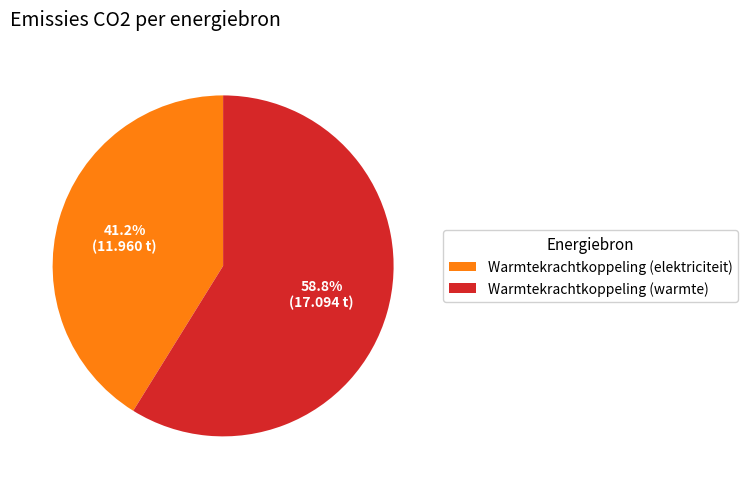

Which category has the biggest portion of the pie?

Warmtekrachtkoppeling (warmte)